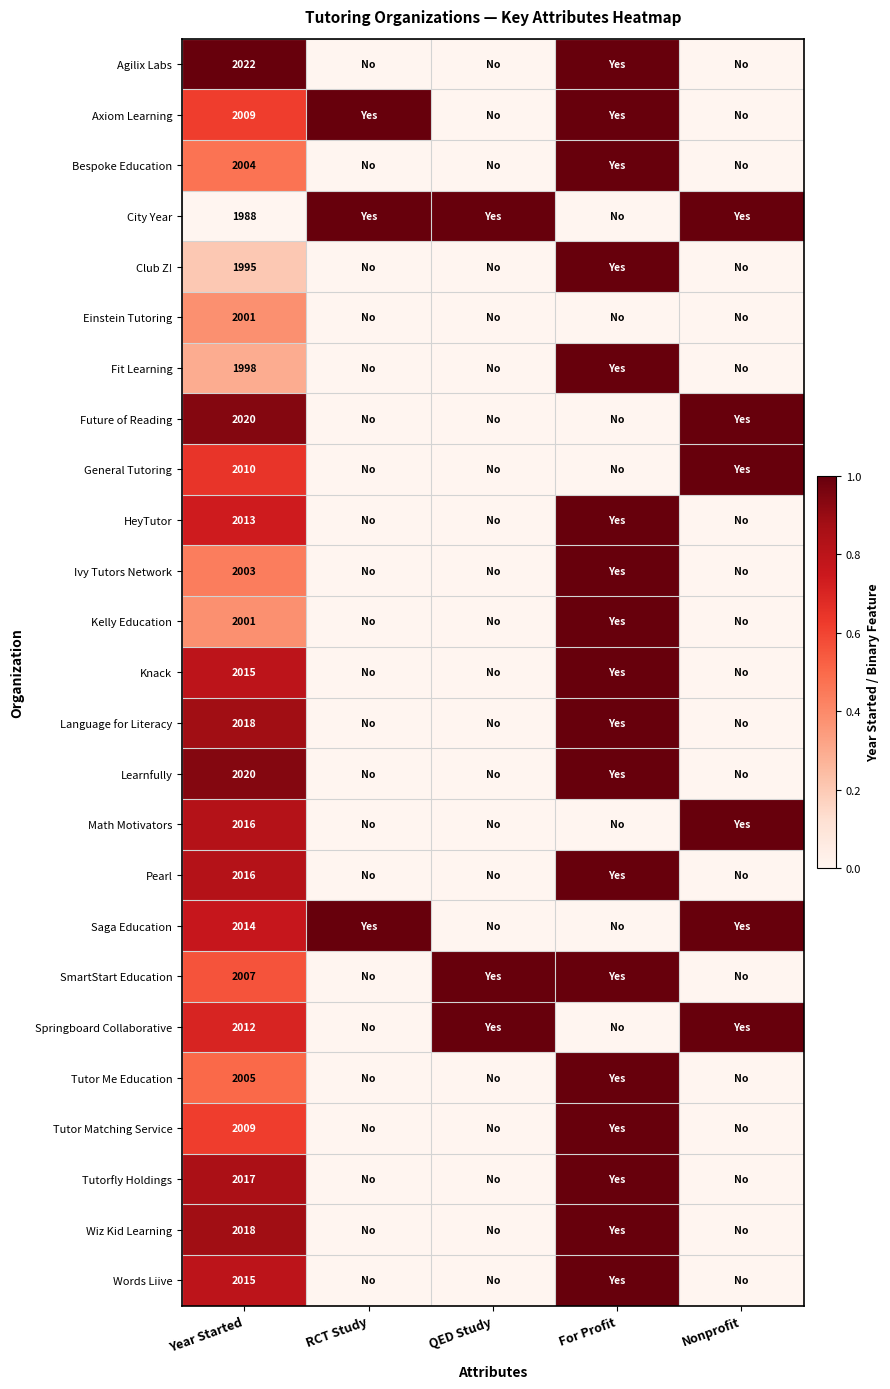

Is it true that Agilix Labs equals 2845 at Year Started?

False